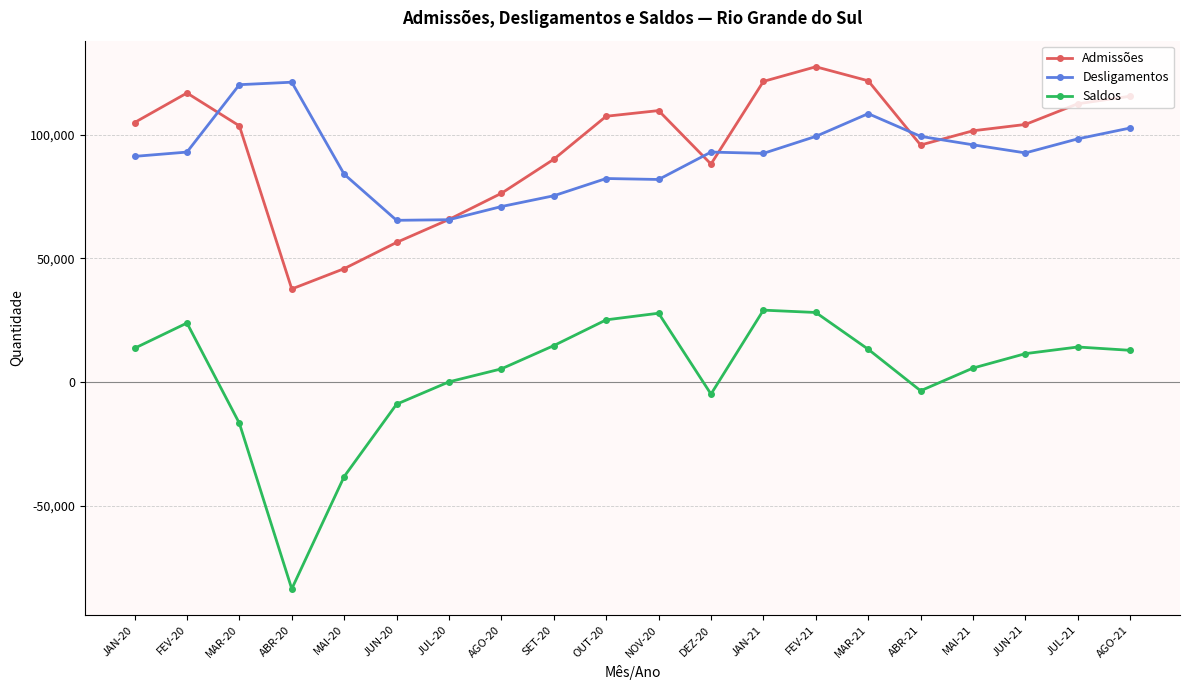

What is the sum of the Saldos values at FEV-20 and SET-20?

38617